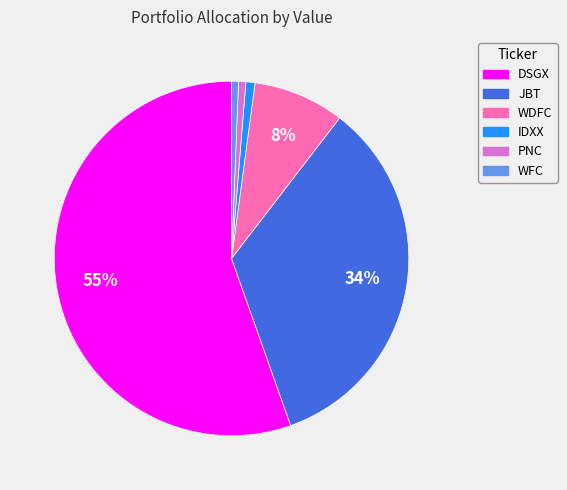

Between WDFC and PNC, which is larger?

WDFC